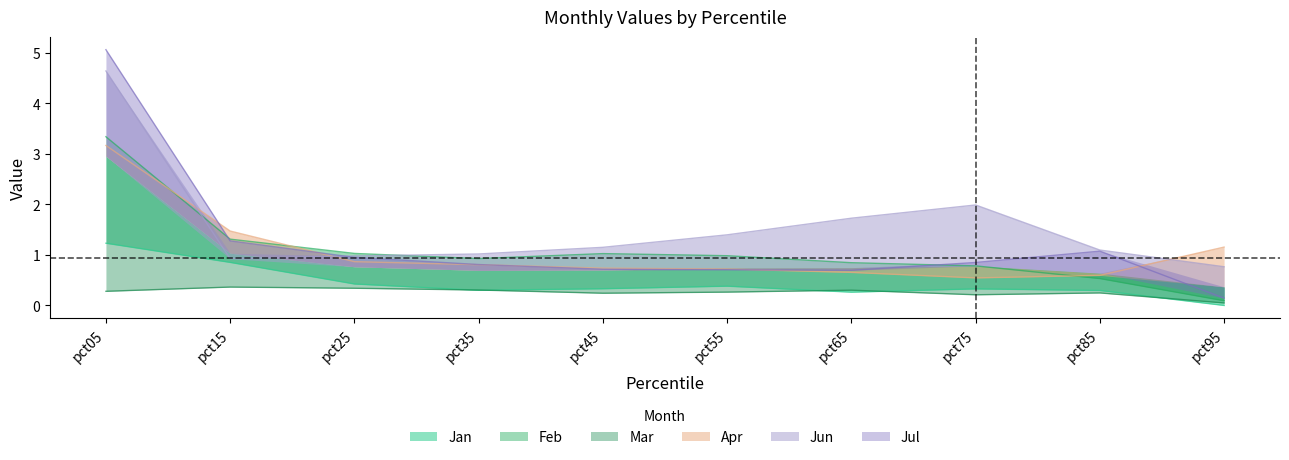

What is the difference between the maximum and minimum values in the Feb series?

3.2